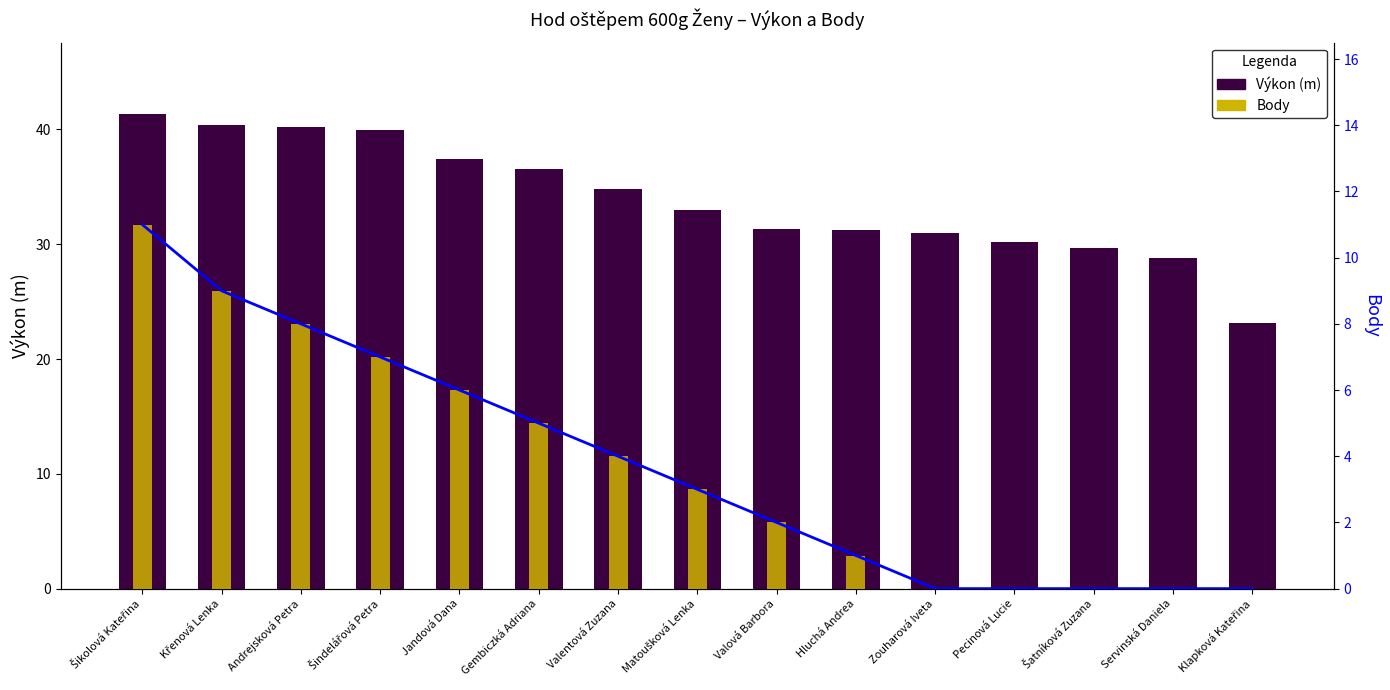

Is the value of Body (line) at Zouharová Iveta greater than the value of Body at Jandová Dana?

No